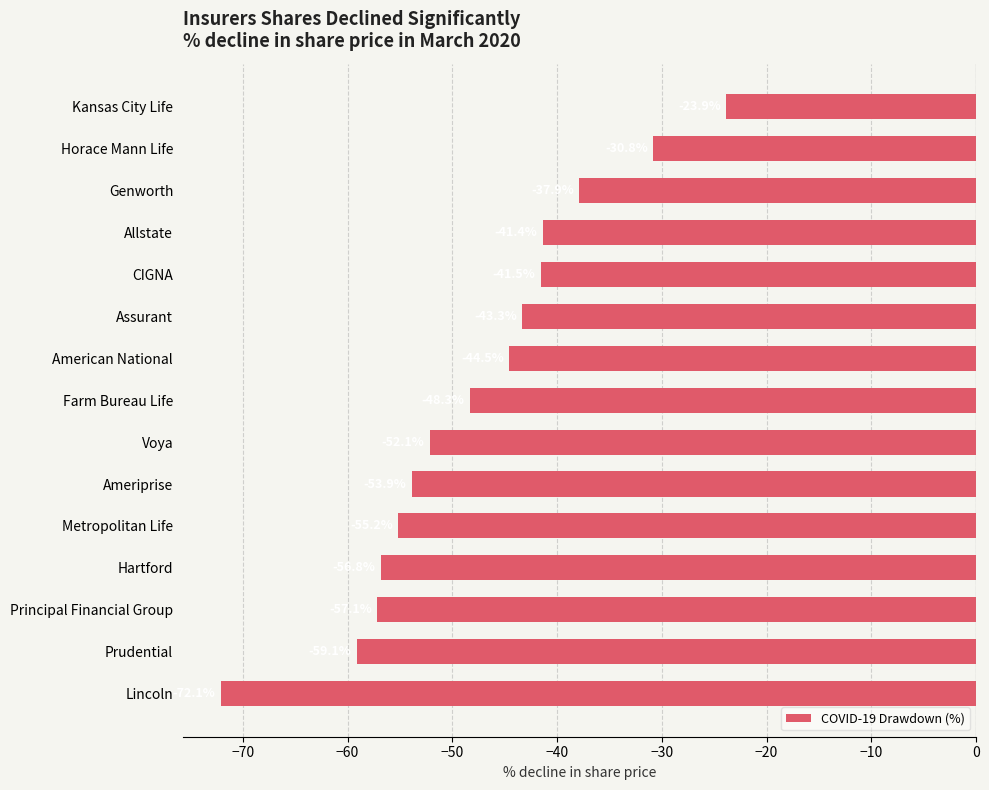

What is the label of the 15th bar from the top?

Lincoln